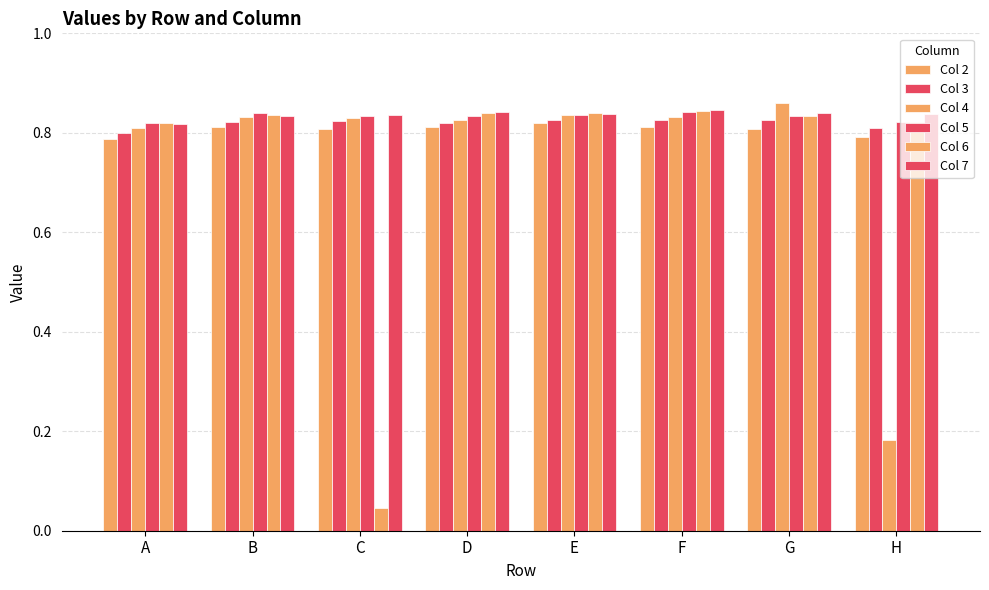

What is the difference between the maximum and minimum values in the Col 4 series?

0.7